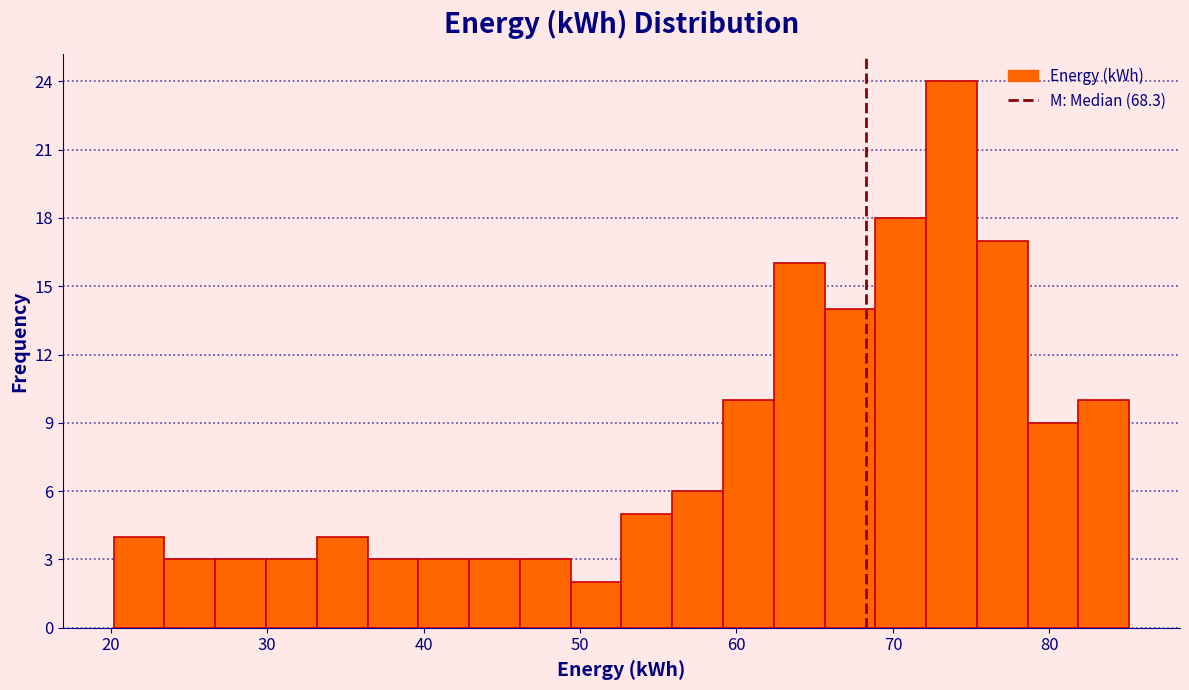

Read against the x-axis, roughly where is the centre of the tallest bar?

74